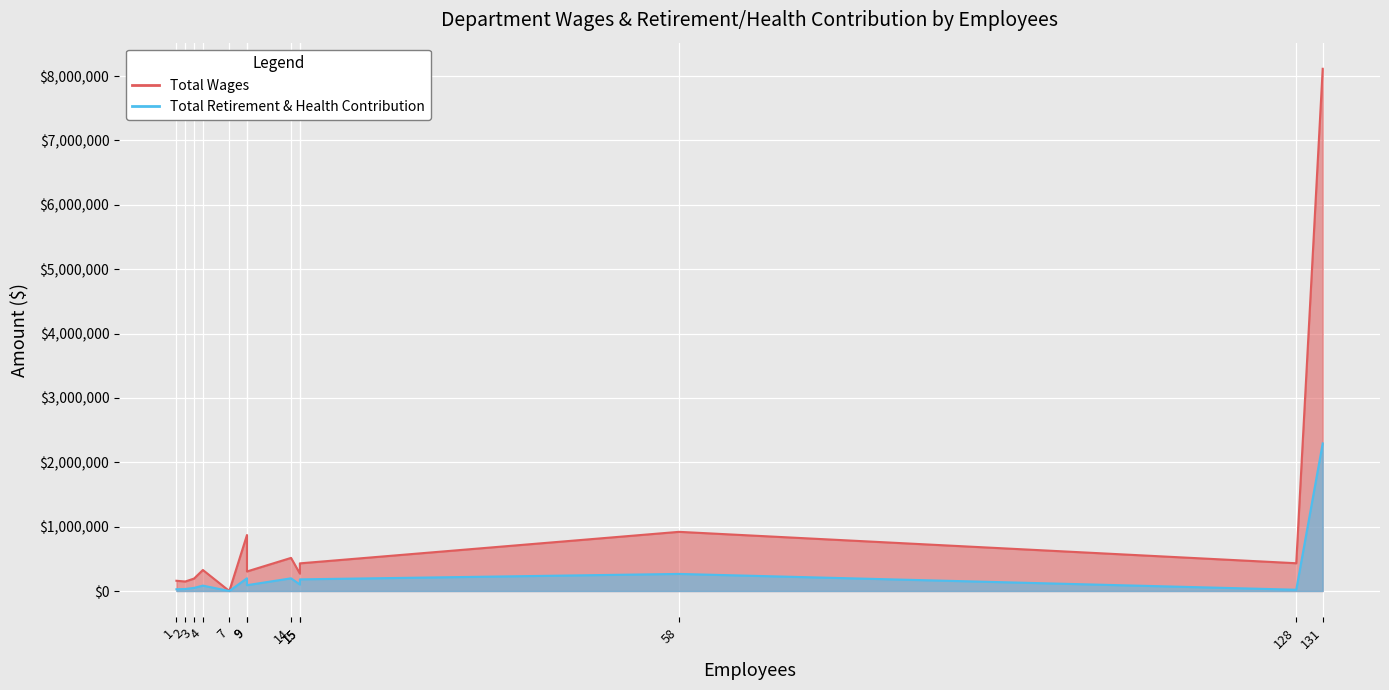

How many data points in Total Retirement & Health Contribution are less than 90649?

6